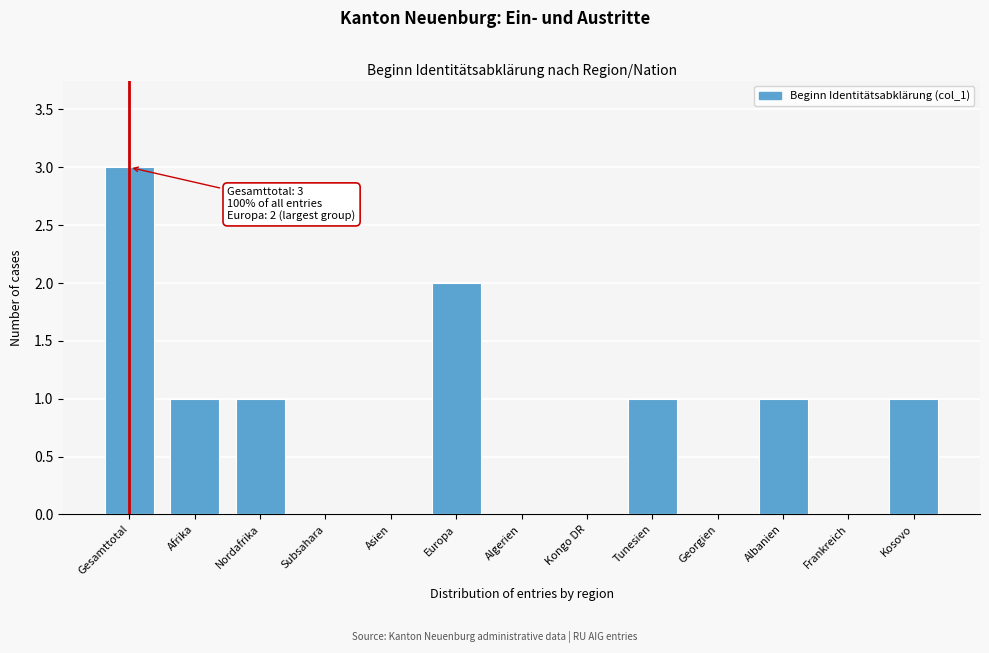

Reading left to right, what are all the values shown in this chart?

Gesamttotal=3	Afrika=1	Nordafrika=1	Subsahara=0	Asien=0	Europa=2	Algerien=0	Kongo DR=0	Tunesien=1	Georgien=0	Albanien=1	Frankreich=0	Kosovo=1